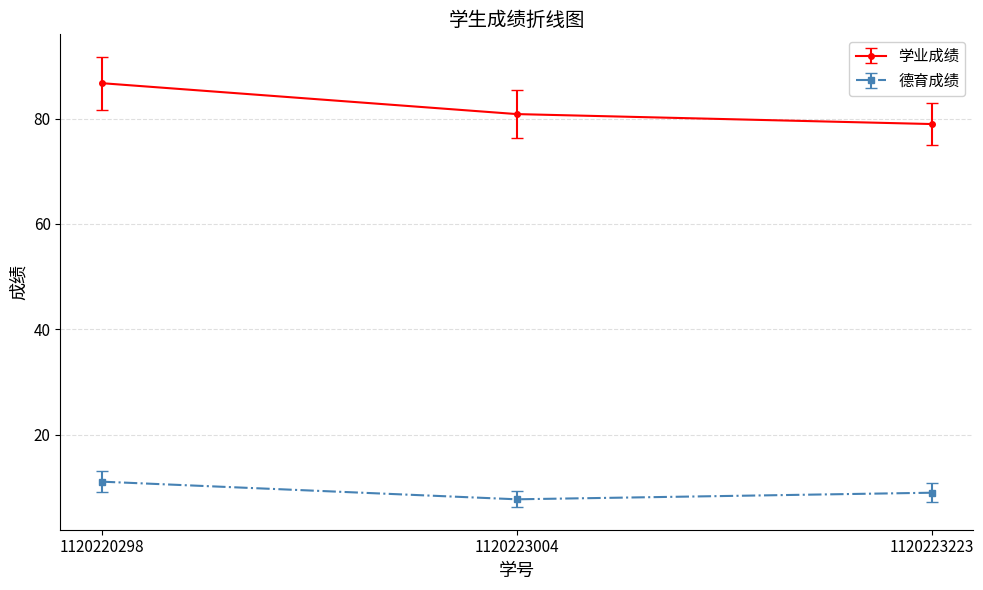

Which label corresponds to the largest value in the chart?

1120220298